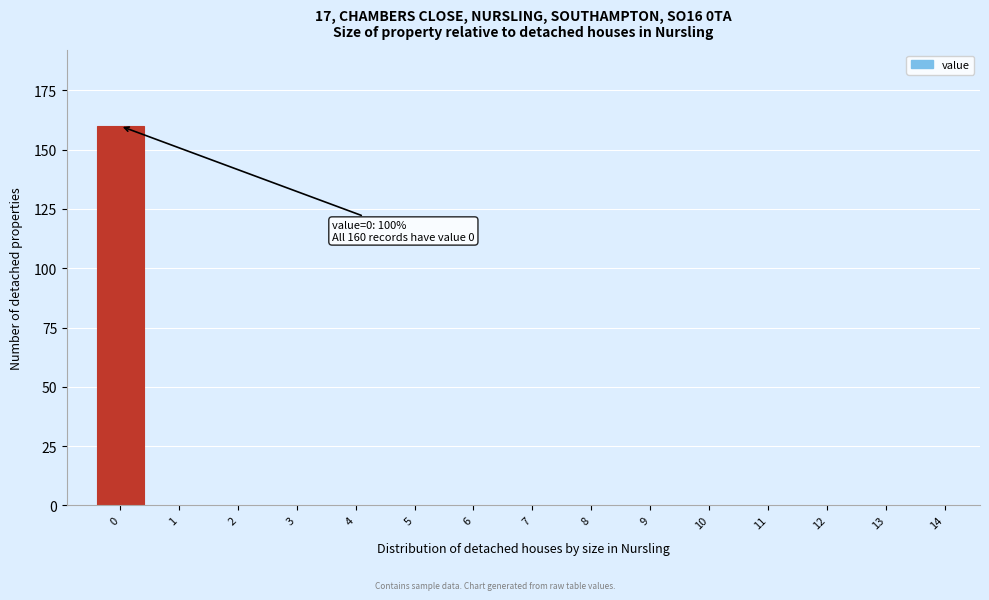

Reading left to right, list all the values displayed in this chart.

0=160	1=0	2=0	3=0	4=0	5=0	6=0	7=0	8=0	9=0	10=0	11=0	12=0	13=0	14=0